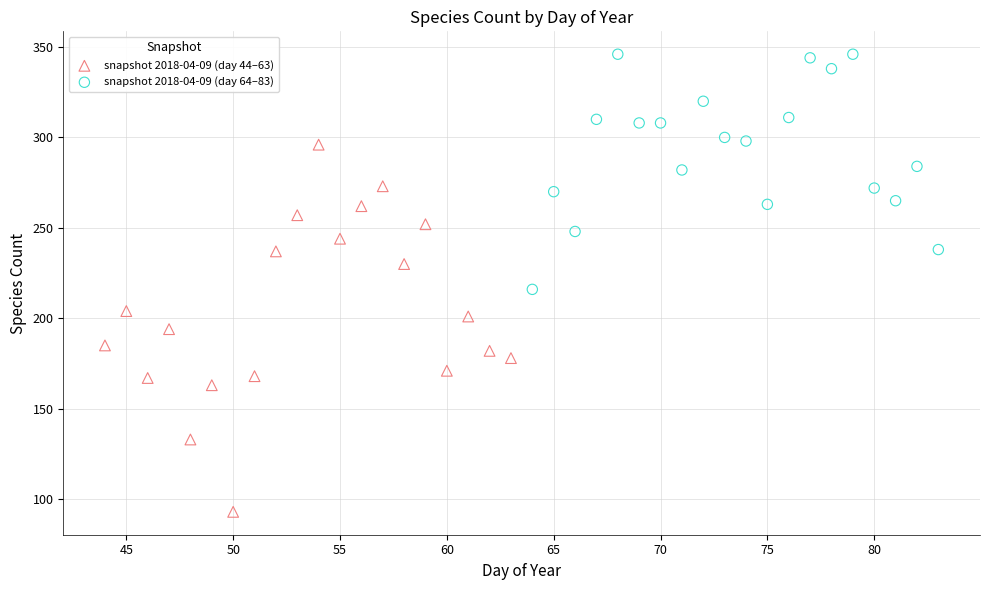

Which series reaches the minimum Y coordinate?

snapshot 2018-04-09 (day 44–63)